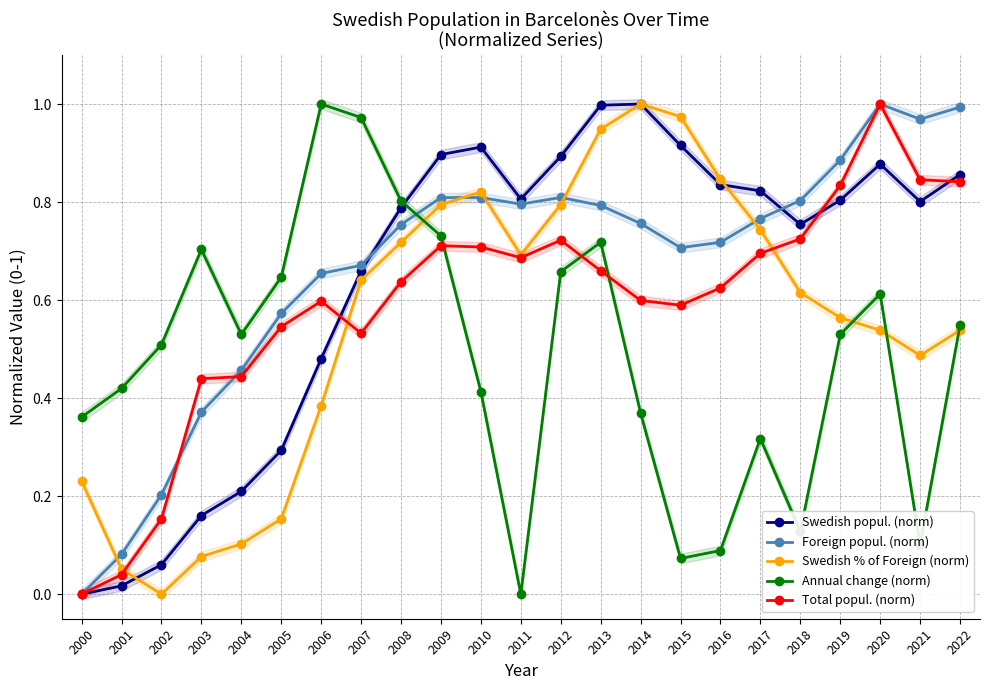

What is the value of the Annual change (norm) point at the 19th from the left?

0.1